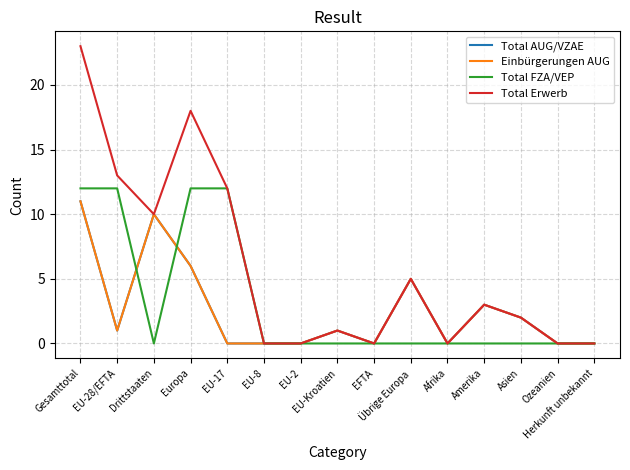

What is the label of the 3rd point from the right?

Asien